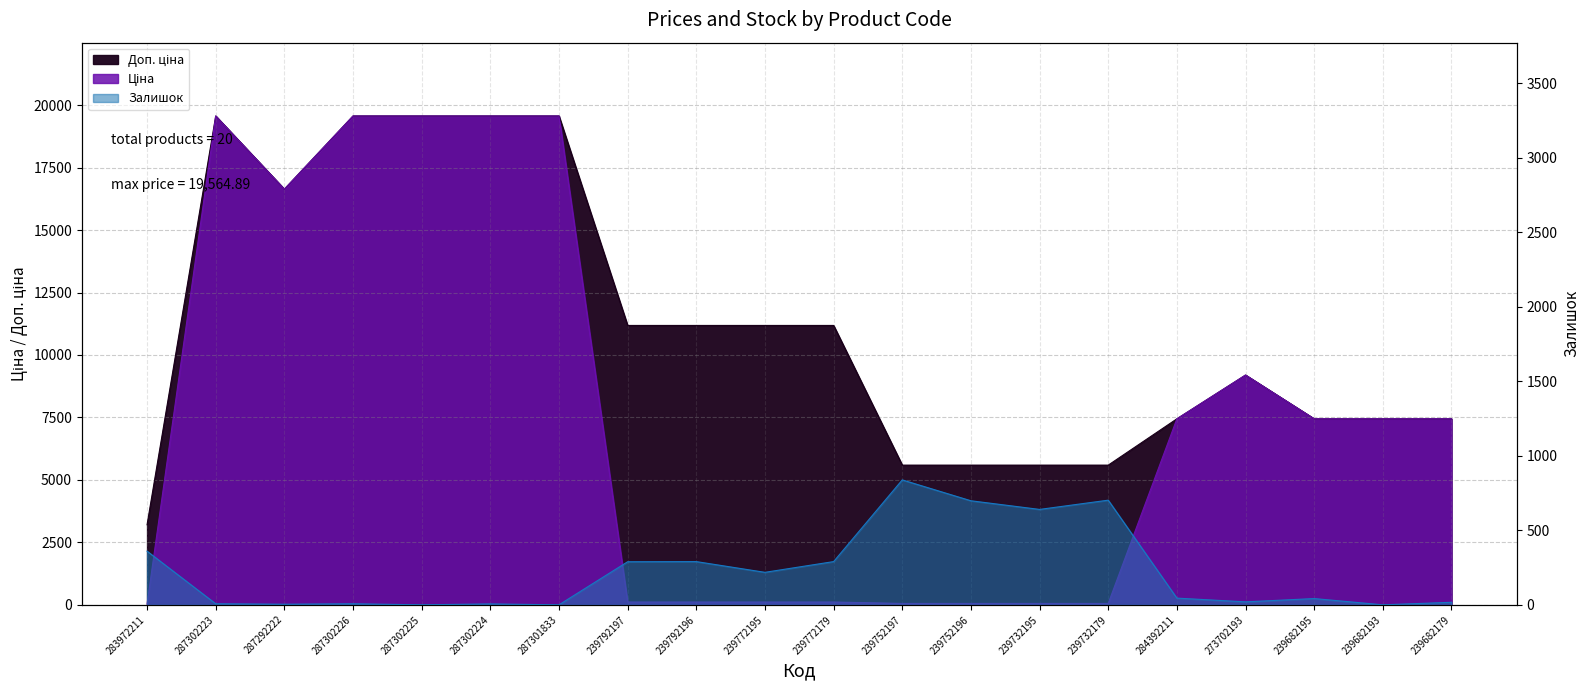

Between 239792196 and 287302225, which is larger?

287302225